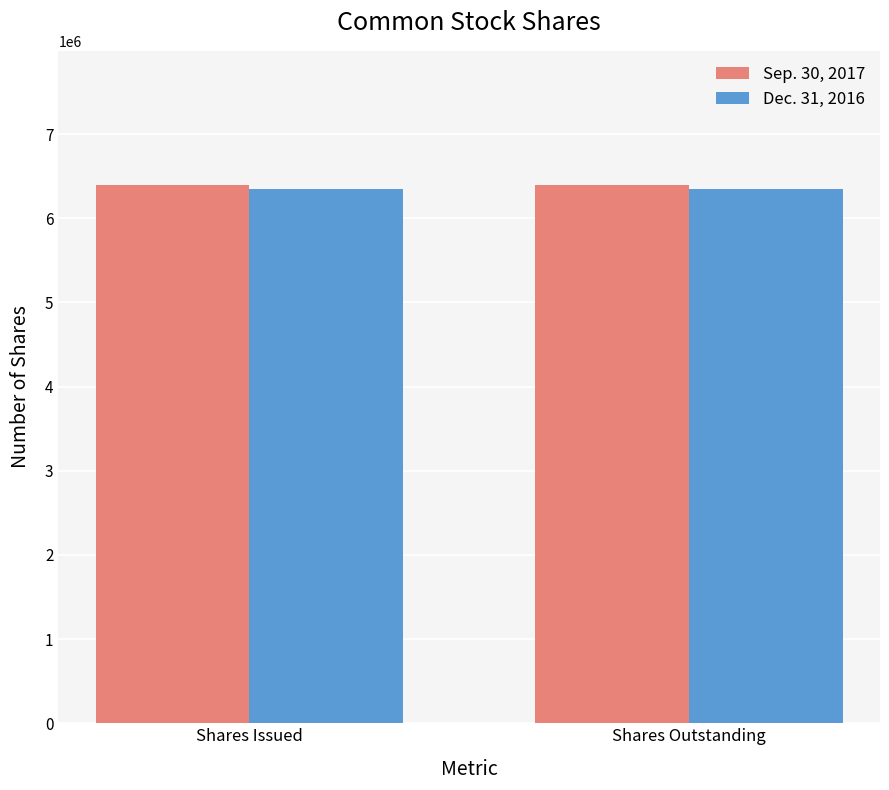

What is the sum of all Sep. 30, 2017 values?

12781696